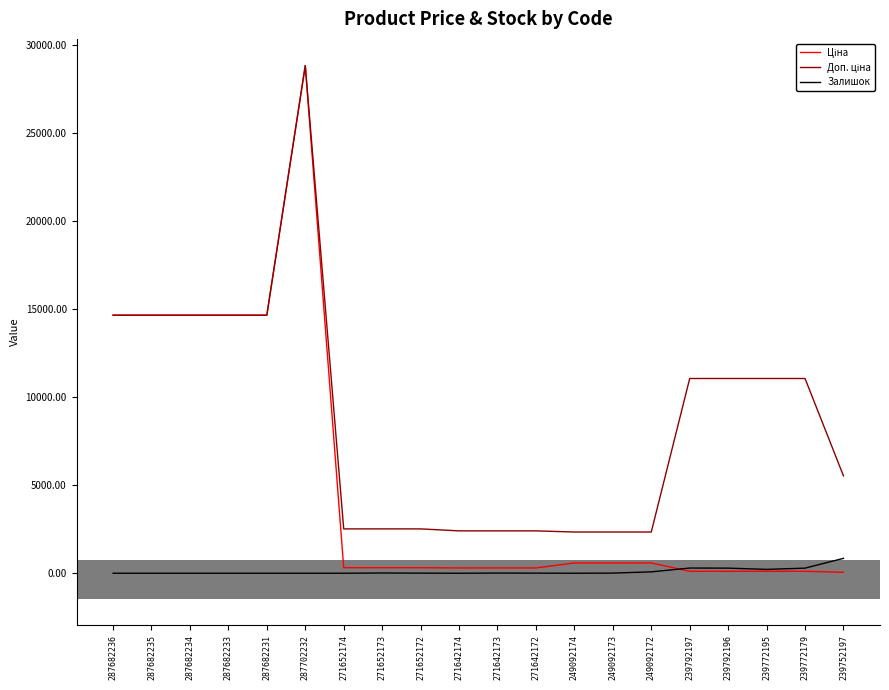

What is the maximum value shown in the chart?

28821.8